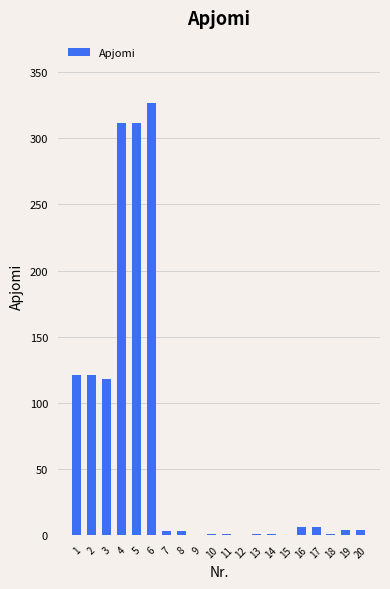

What is the sum of all values?

1340.8